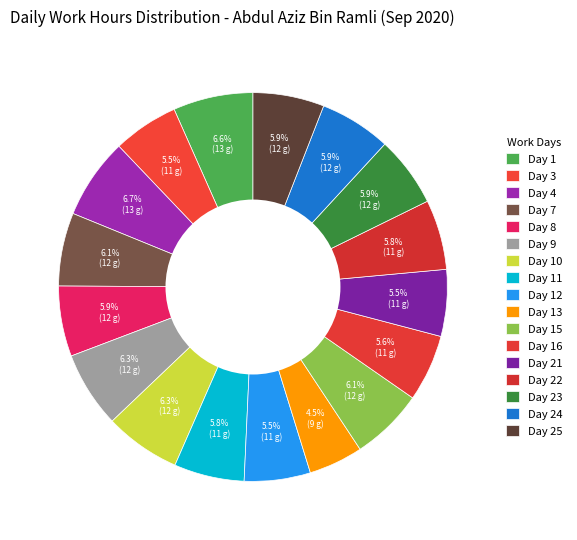

How many slices are in this pie chart?

17